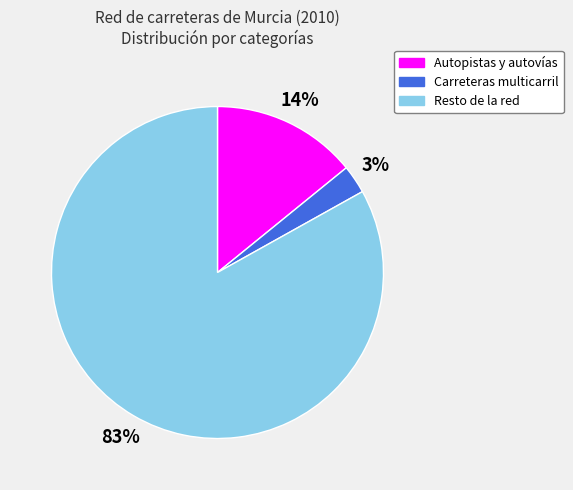

Is the sum of Resto de la red and Carreteras multicarril greater than half?

Yes